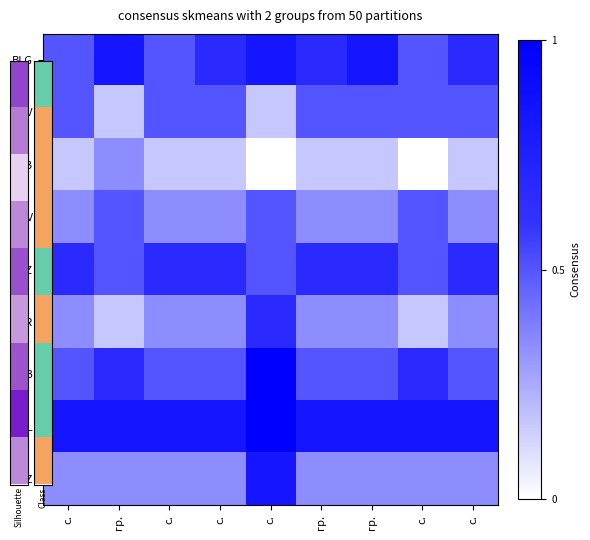

Reading left to right, list all the values displayed in this chart.

BLG: с.=0.5	гр.=0.8	с.=0.5	с.=0.7	с.=0.8	гр.=0.7	гр.=0.8	с.=0.5	с.=0.7
LOV: с.=0.5	гр.=0.2	с.=0.5	с.=0.5	с.=0.2	гр.=0.5	гр.=0.5	с.=0.5	с.=0.5
DOB: с.=0.2	гр.=0.3	с.=0.2	с.=0.2	с.=0.0	гр.=0.2	гр.=0.2	с.=0.0	с.=0.2
SLV: с.=0.3	гр.=0.5	с.=0.3	с.=0.3	с.=0.5	гр.=0.3	гр.=0.3	с.=0.5	с.=0.3
KRZ: с.=0.7	гр.=0.5	с.=0.7	с.=0.7	с.=0.5	гр.=0.7	гр.=0.7	с.=0.5	с.=0.7
VAR: с.=0.3	гр.=0.2	с.=0.3	с.=0.3	с.=0.7	гр.=0.3	гр.=0.3	с.=0.2	с.=0.3
GAB: с.=0.5	гр.=0.7	с.=0.5	с.=0.5	с.=1.0	гр.=0.5	гр.=0.5	с.=0.7	с.=0.5
SML: с.=0.8	гр.=0.8	с.=0.8	с.=0.8	с.=1.0	гр.=0.8	гр.=0.8	с.=0.8	с.=0.8
PAZ: с.=0.3	гр.=0.3	с.=0.3	с.=0.3	с.=0.8	гр.=0.3	гр.=0.3	с.=0.3	с.=0.3